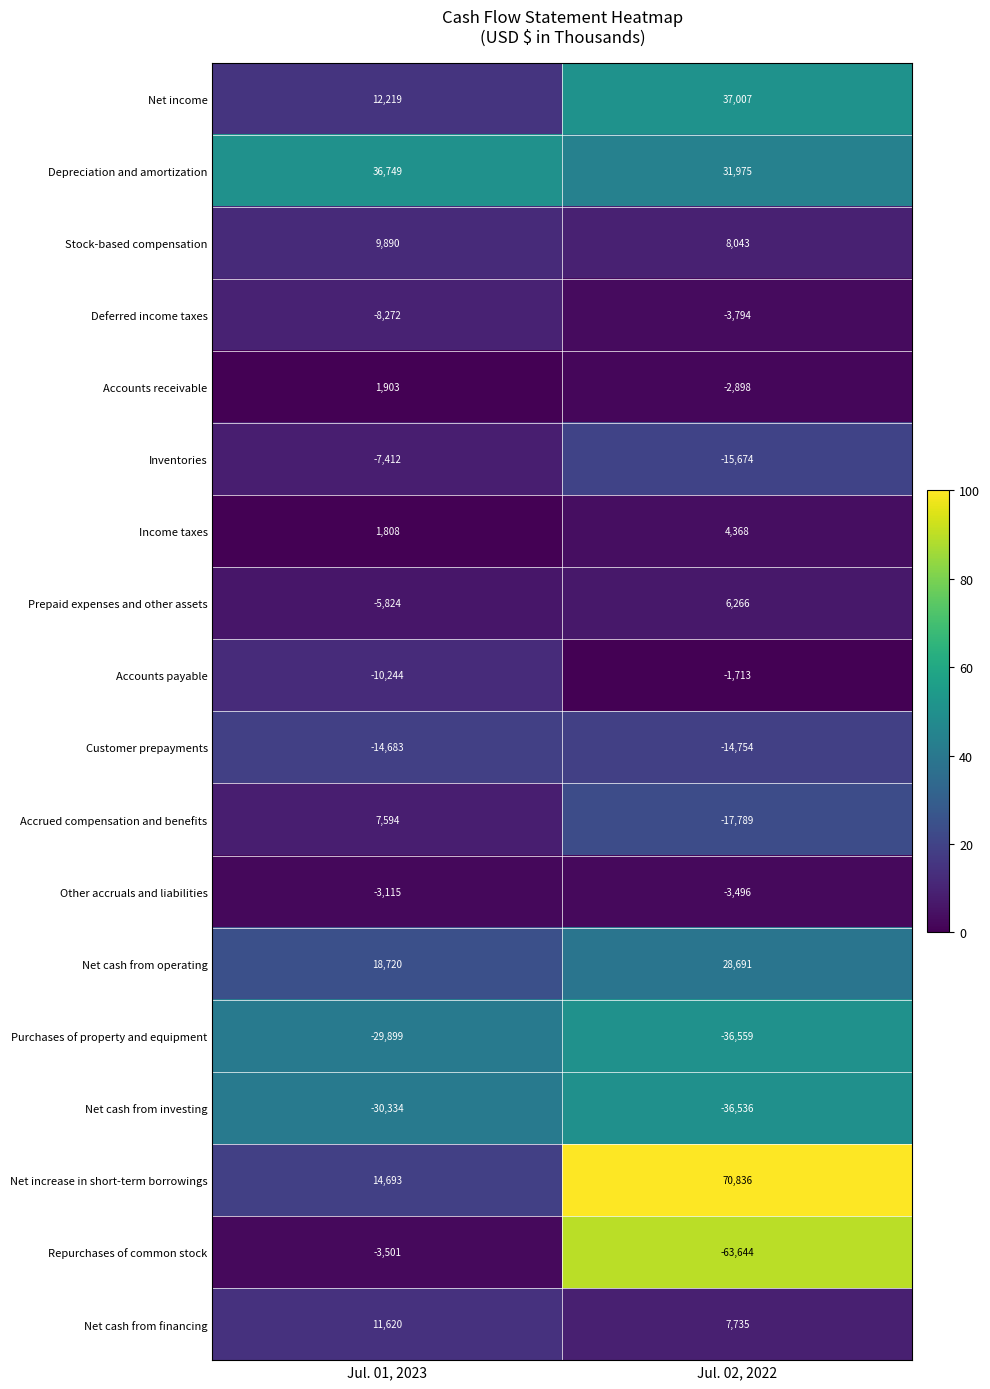

At how many categories does at least one series exceed 75?

2